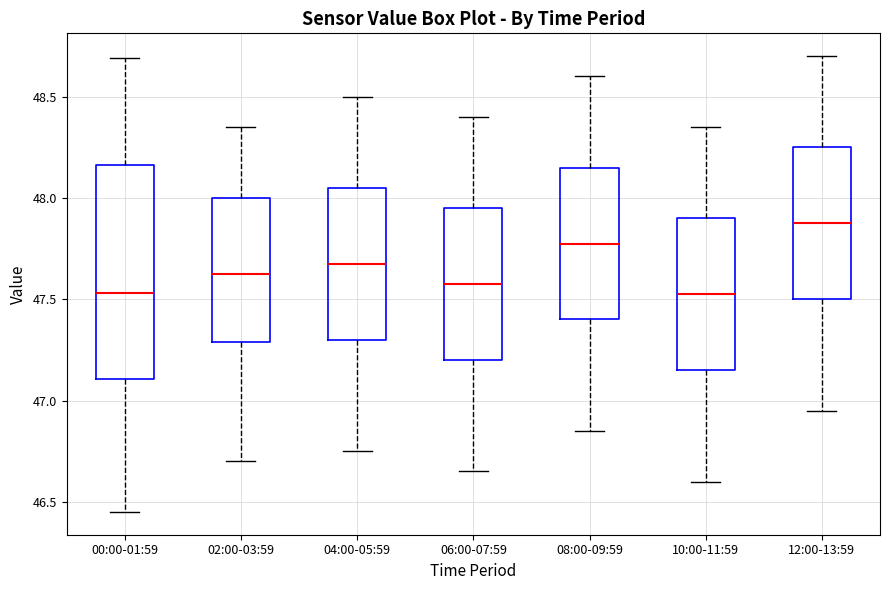

Reading left to right, transcribe this box plot: for each box, give where its median line is, the range the box spans, and where its two whiskers end, as read against the y-axis. The values are not printed on the chart, so give them approximately, as read against the axis.

00:00-01:59: median 47.55, box 47.10 to 48.15, whiskers 46.45 to 48.70
02:00-03:59: median 47.65, box 47.30 to 48.00, whiskers 46.70 to 48.35
04:00-05:59: median 47.70, box 47.30 to 48.05, whiskers 46.75 to 48.50
06:00-07:59: median 47.60, box 47.20 to 47.95, whiskers 46.65 to 48.40
08:00-09:59: median 47.80, box 47.40 to 48.15, whiskers 46.85 to 48.60
10:00-11:59: median 47.55, box 47.15 to 47.90, whiskers 46.60 to 48.35
12:00-13:59: median 47.90, box 47.50 to 48.25, whiskers 46.95 to 48.70